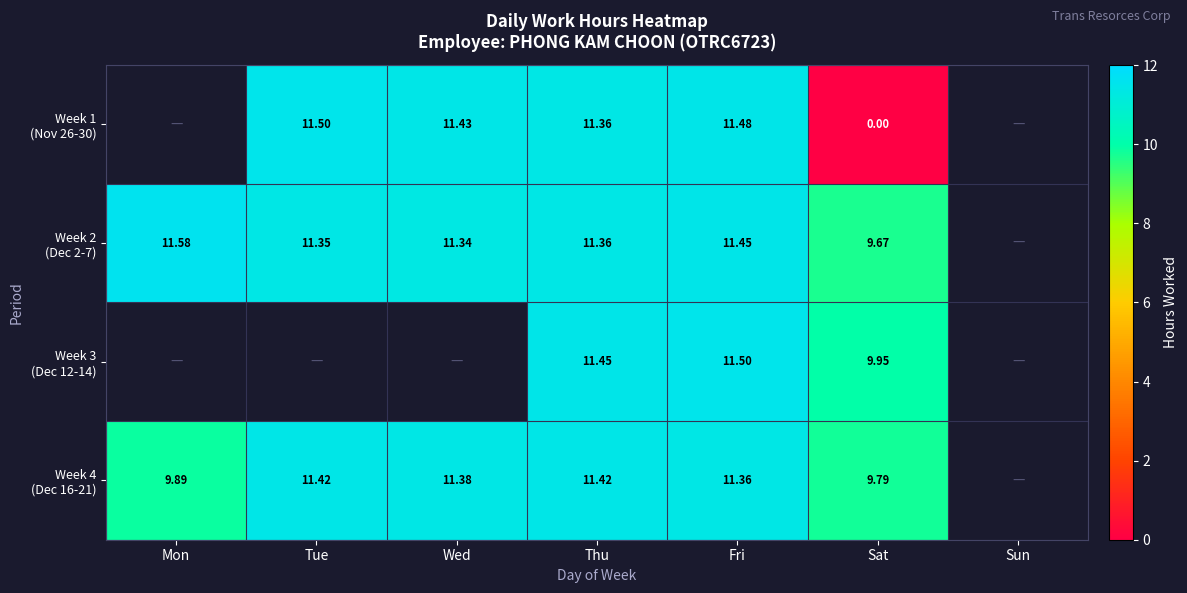

How many values in the Week 4 (Dec 16-21) series are below 11?

2